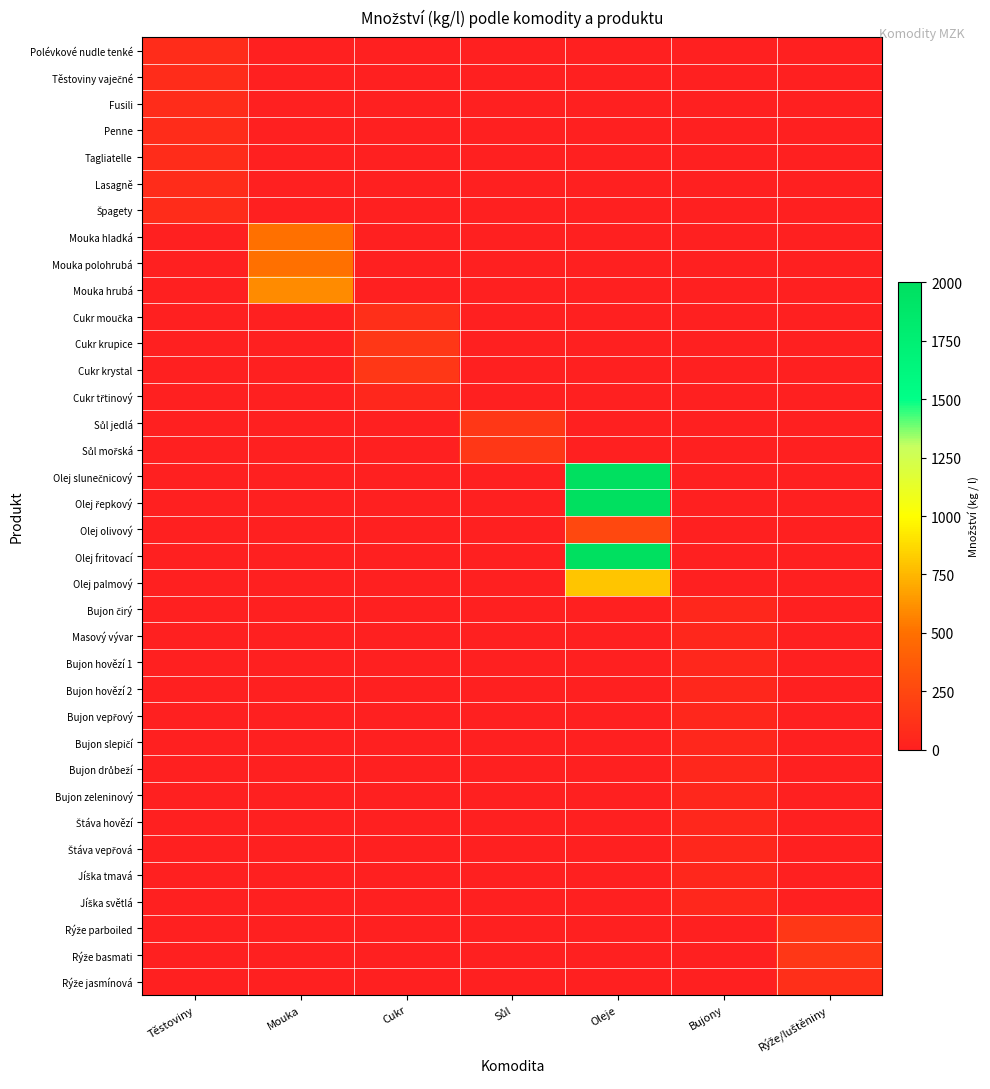

Between Bujony and Oleje, which is larger?

Bujony